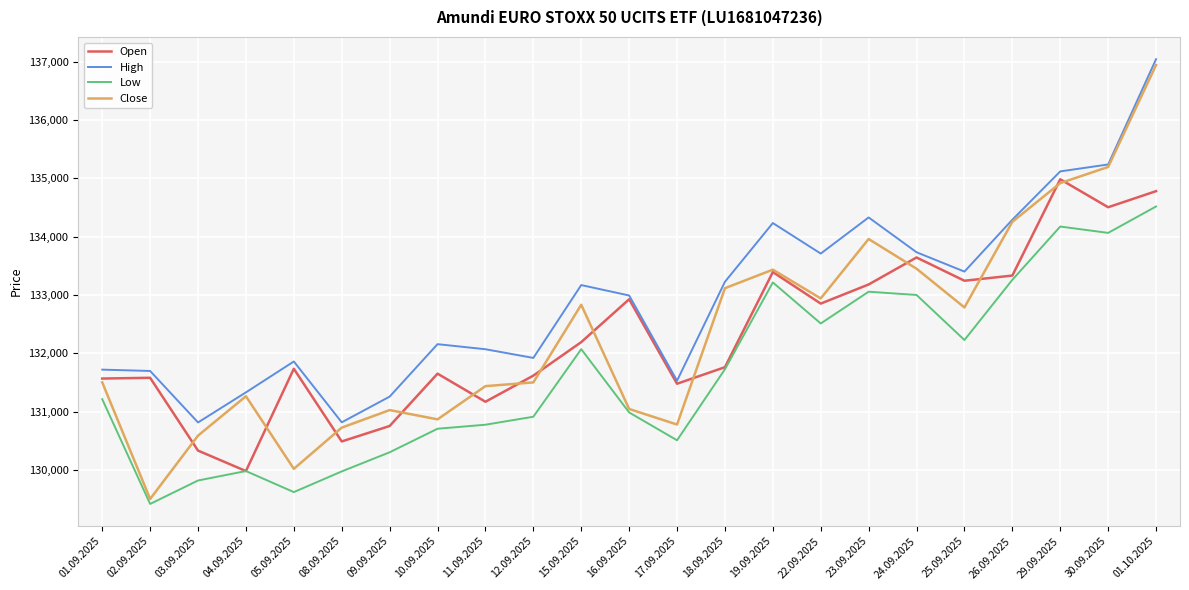

What is the total value across all series at 01.10.2025?

543289